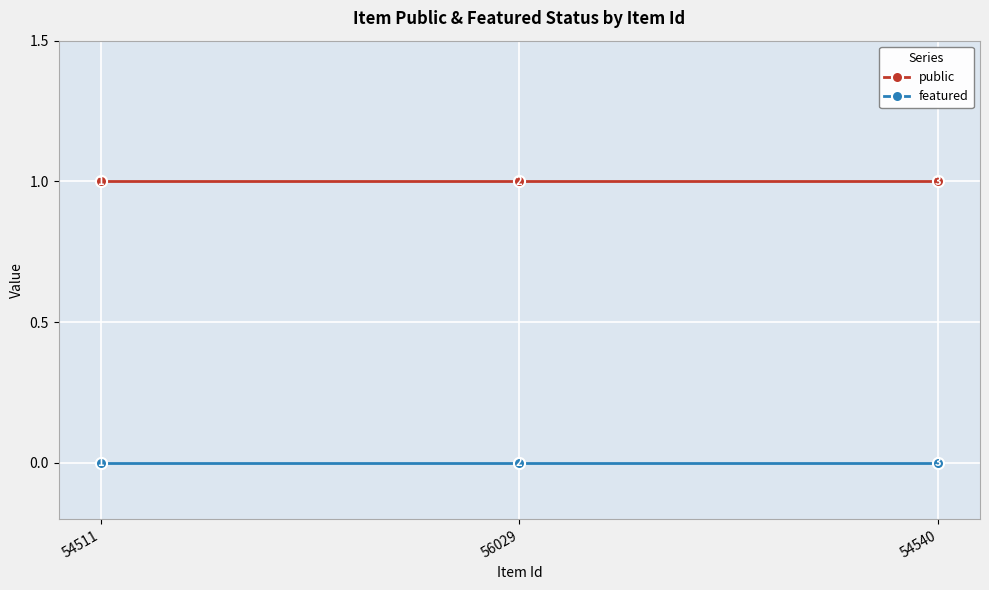

Rank the series by their average value, from lowest to highest.

featured, public